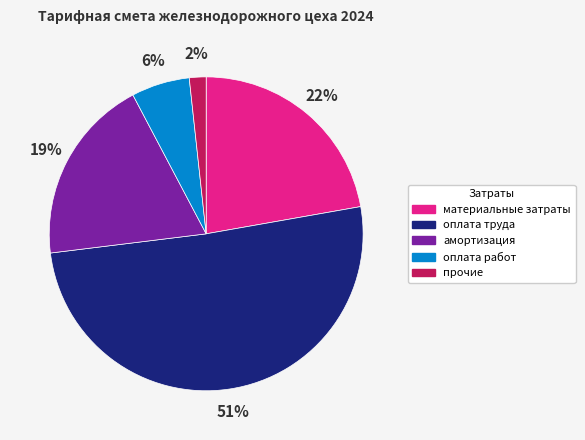

To the nearest percent, what portion does оплата труда represent?

51%